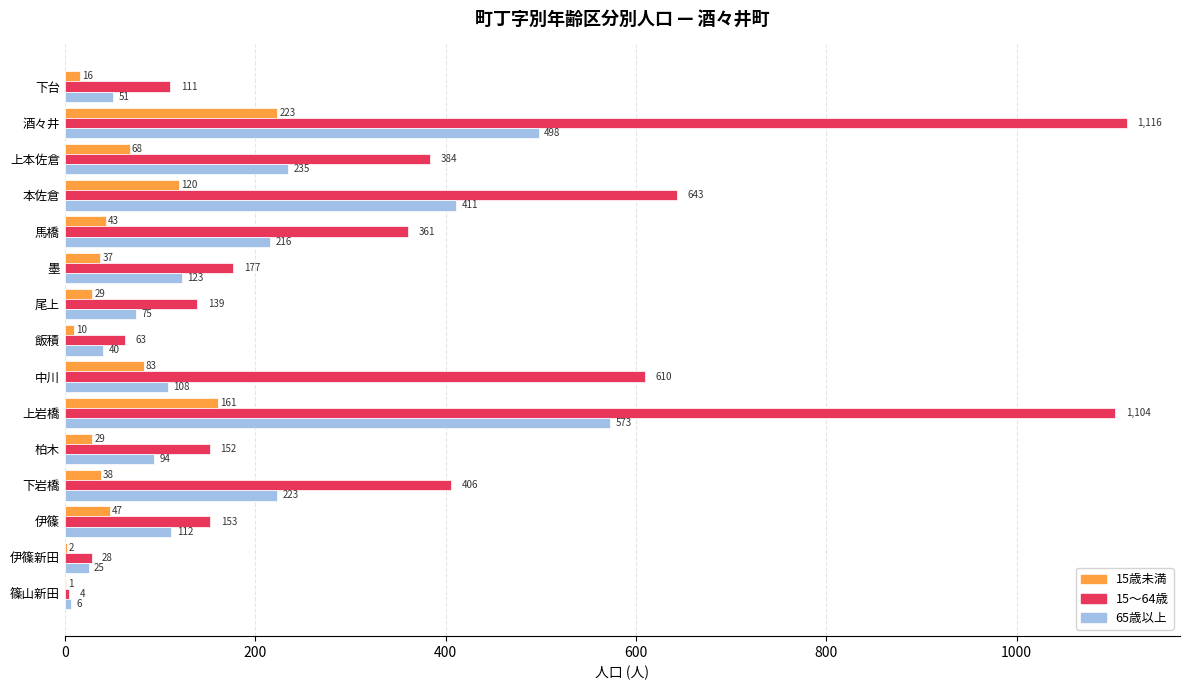

Which category has the highest value in the 65歳以上 series?

上岩橋